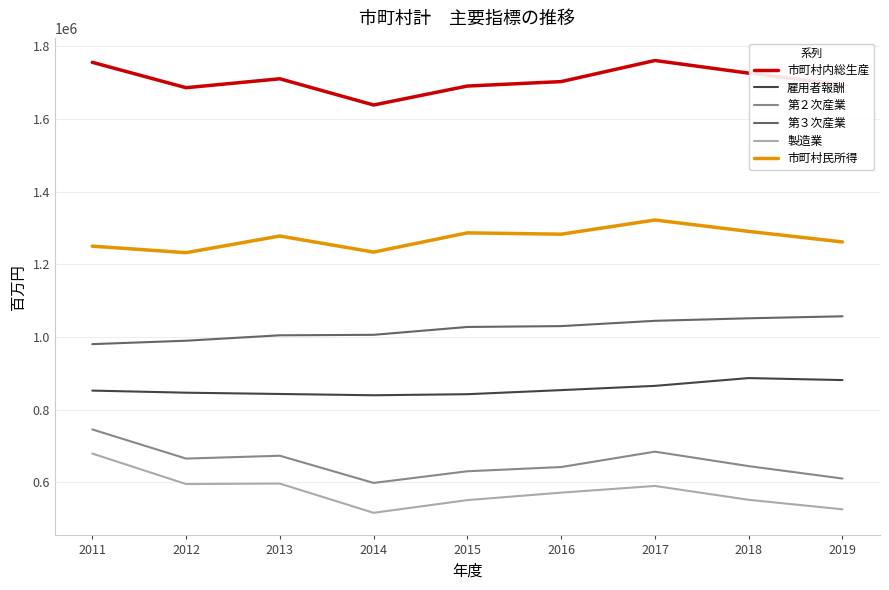

What is the total value across all series at 2011?

6264793